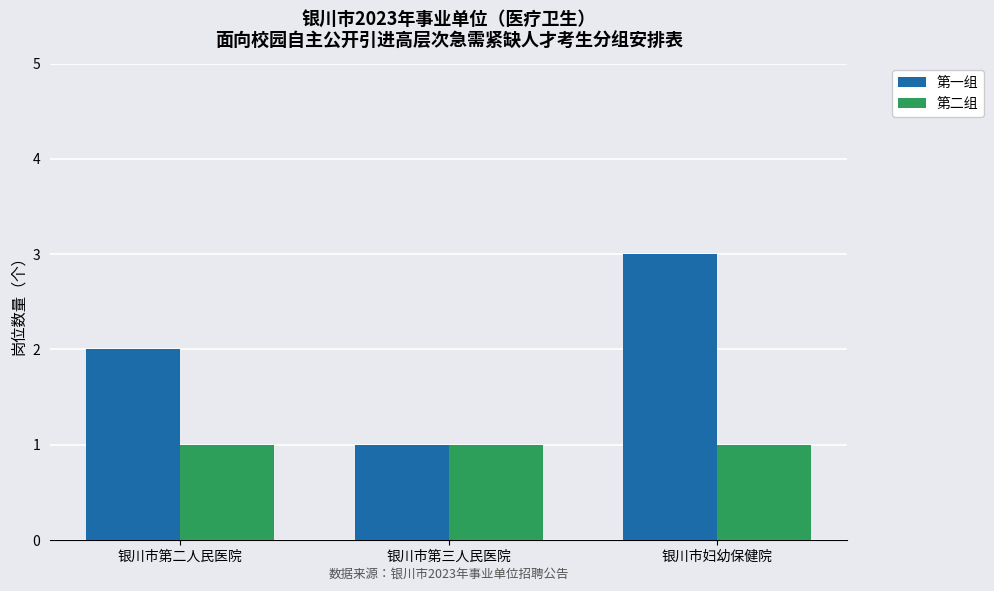

List the series in order of their peak value, highest first.

第一组, 第二组